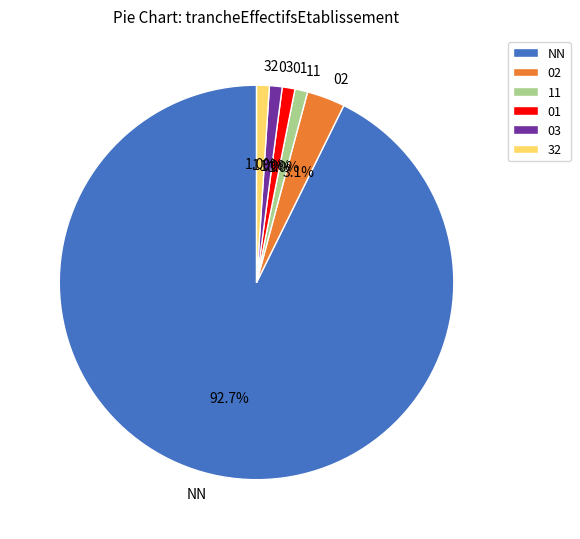

Approximately how many times larger is the value at 11 compared to 03?

1.0